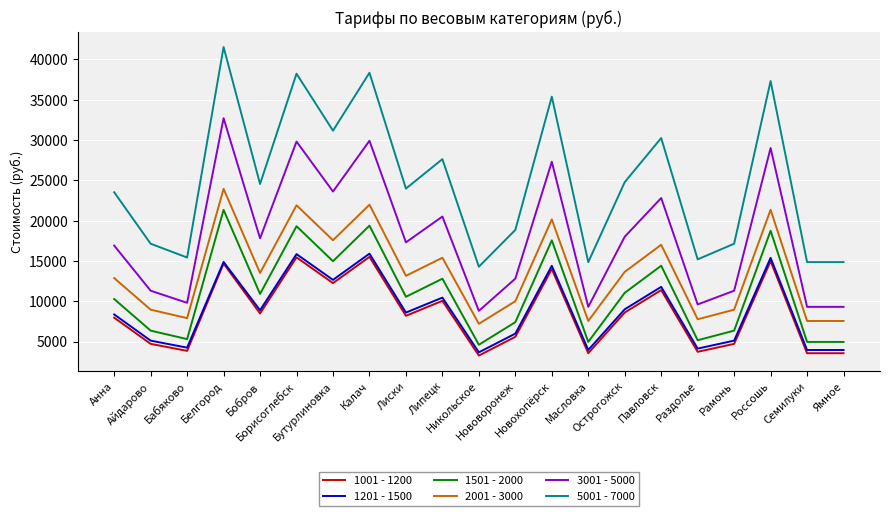

Where does the 3001 - 5000 series first go above 17300?

Белгород